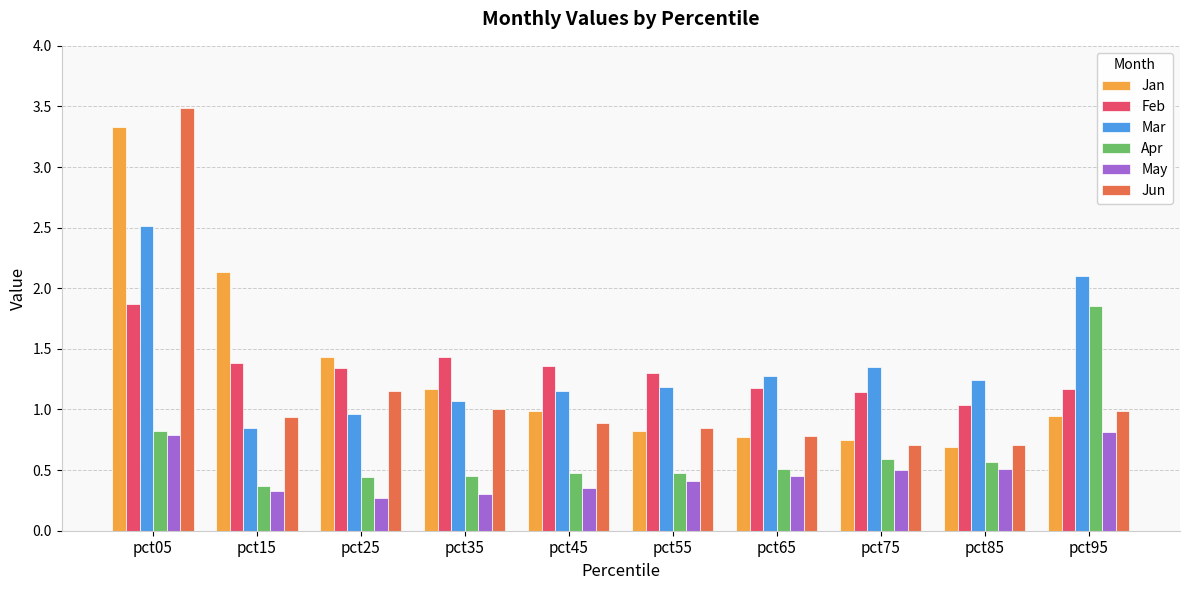

What is the total value across all series at pct15?

6.0